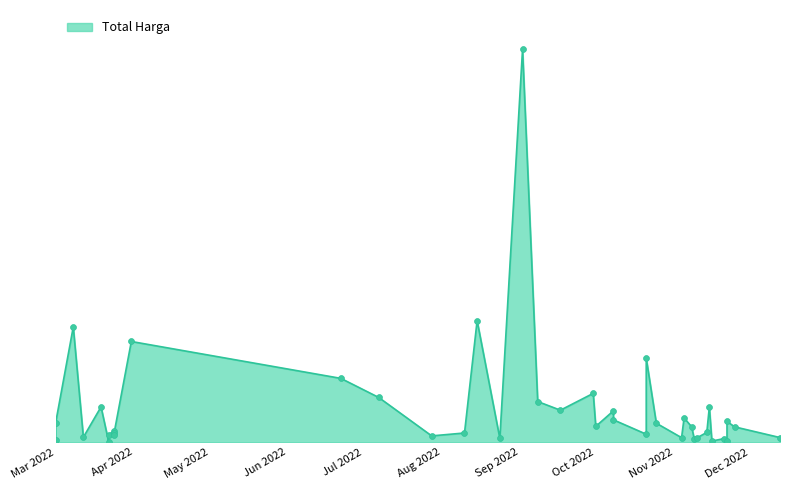

What is the change in value from 2022-10-01 to 2022-10-08?

+20522000